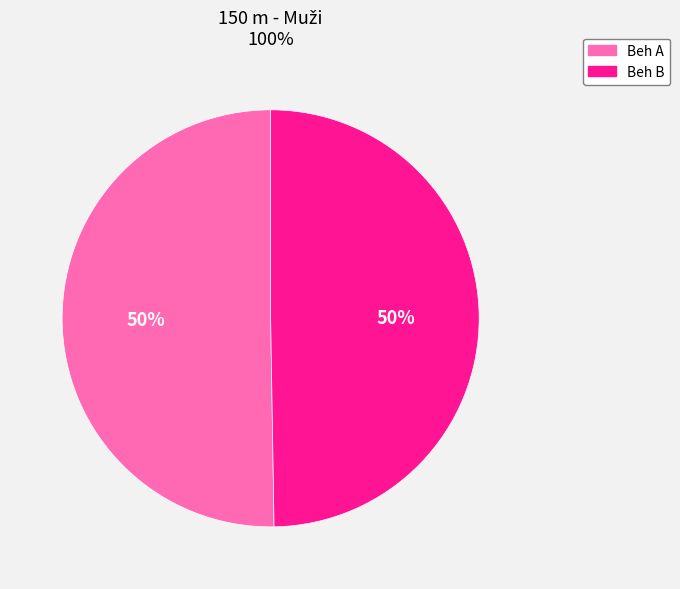

What is the ratio of the value at Beh B to the value at Beh A?

1.0